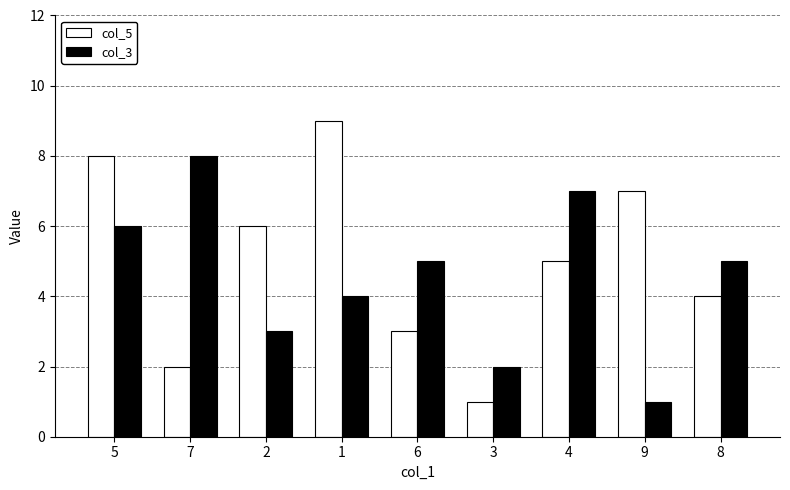

Reading left to right, what are all the values shown in this chart?

col_5: 8	2	6	9	3	1	5	7	4
col_3: 6	8	3	4	5	2	7	1	5